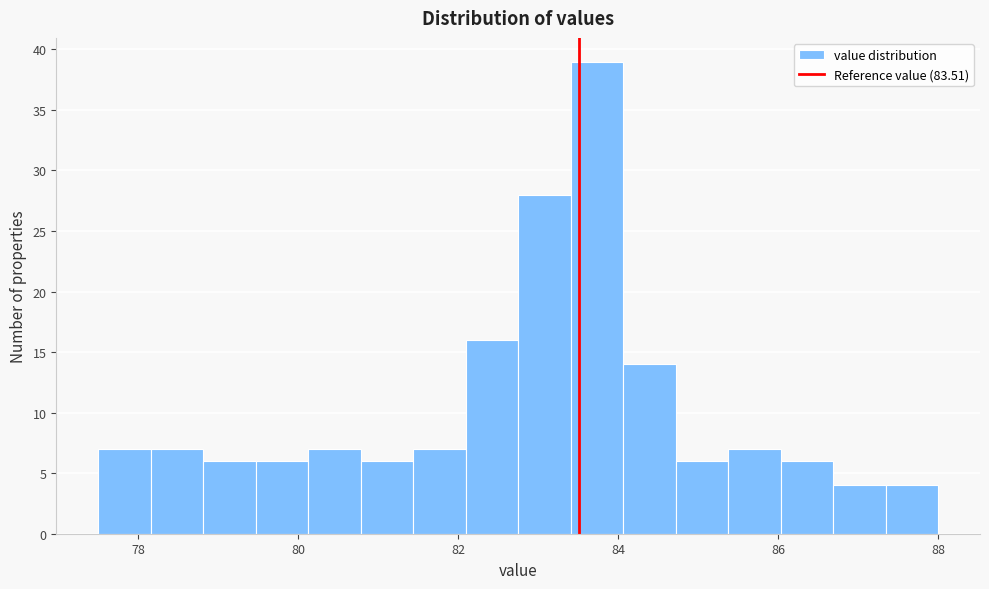

Around what value on the x-axis is the tallest bar? Give the approximate position of its centre, as read against the axis.

83.8